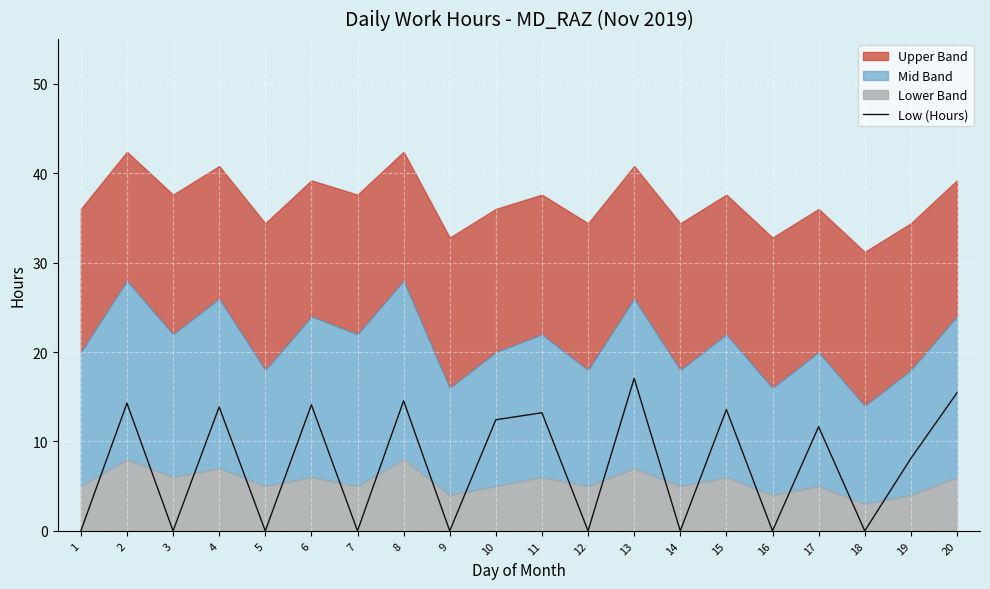

Reading right to left, what are all the values shown in this chart?

15.4	8.1	0.0	11.7	0.0	13.6	0.0	17.1	0.0	13.2	12.4	0.0	14.6	0.0	14.1	0.0	13.9	0.0	14.3	0.0